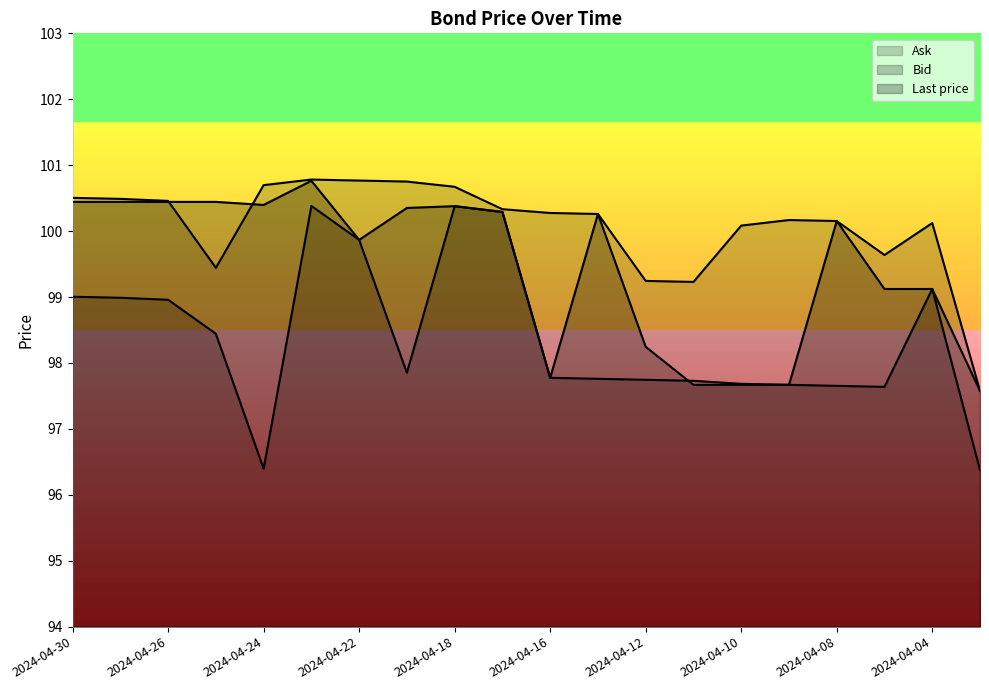

Reading right to left, list all the values displayed in this chart.

Ask: 97.6	100.1	99.6	100.2	100.2	100.1	99.2	99.2	100.3	100.3	100.3	100.7	100.8	100.8	100.8	100.7	99.4	100.5	100.5	100.5
Bid: 96.4	99.1	97.6	97.7	97.7	97.7	97.7	97.7	97.8	97.8	100.3	100.4	97.9	99.9	100.4	96.4	98.4	99.0	99.0	99.0
Last price: 97.6	99.1	99.1	100.2	97.7	97.7	97.7	98.2	100.3	97.8	100.3	100.4	100.4	99.9	100.8	100.4	100.4	100.4	100.4	100.4